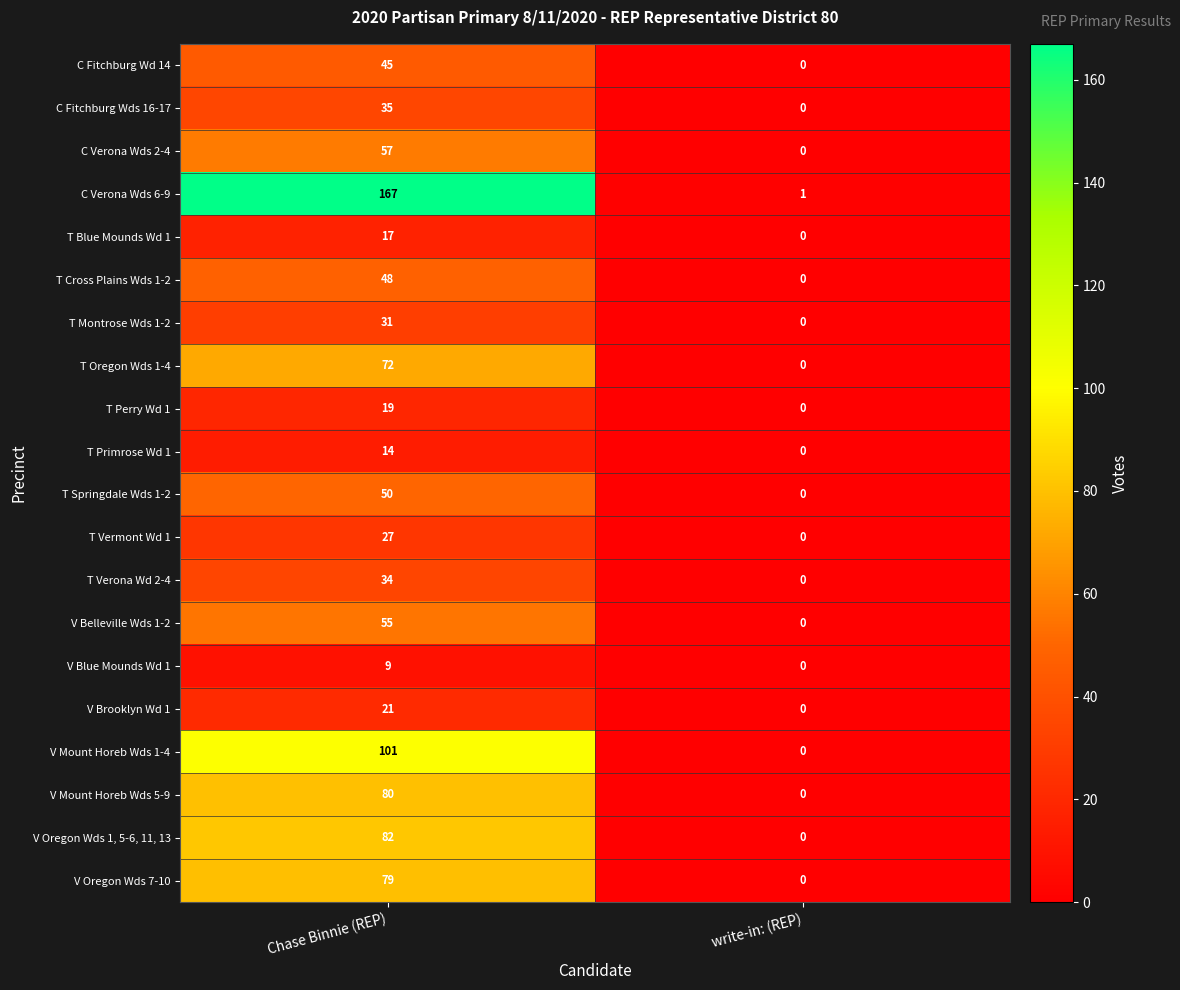

At which category is the sum across all series the highest?

Chase Binnie (REP)